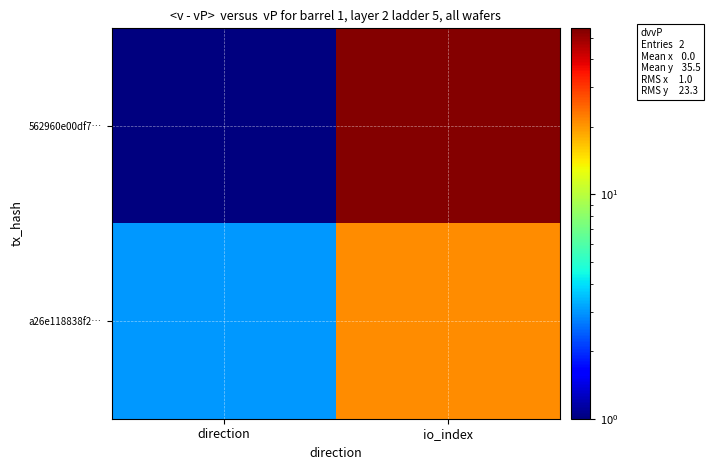

Reading left to right, list all the values displayed in this chart.

562960e00df7…: direction=1	io_index=54
a26e118838f2…: direction=3	io_index=21